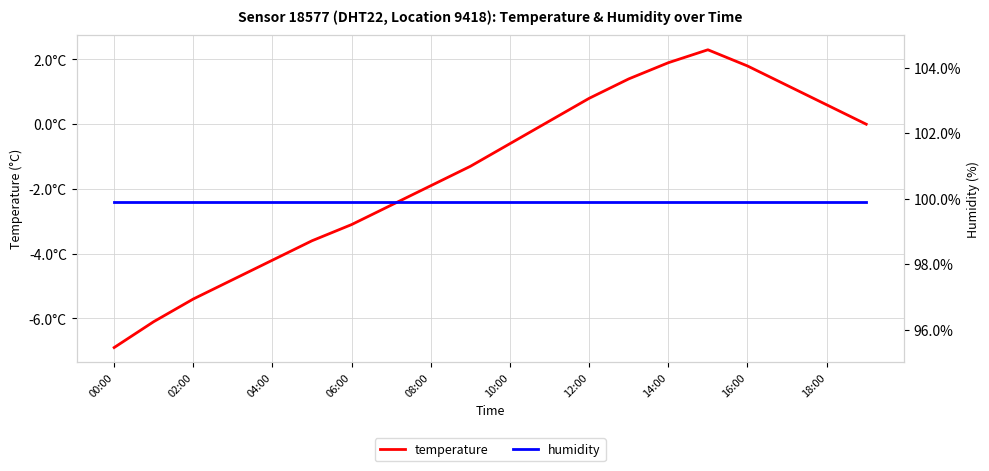

Where is temperature nearest to the value -2?

08:00